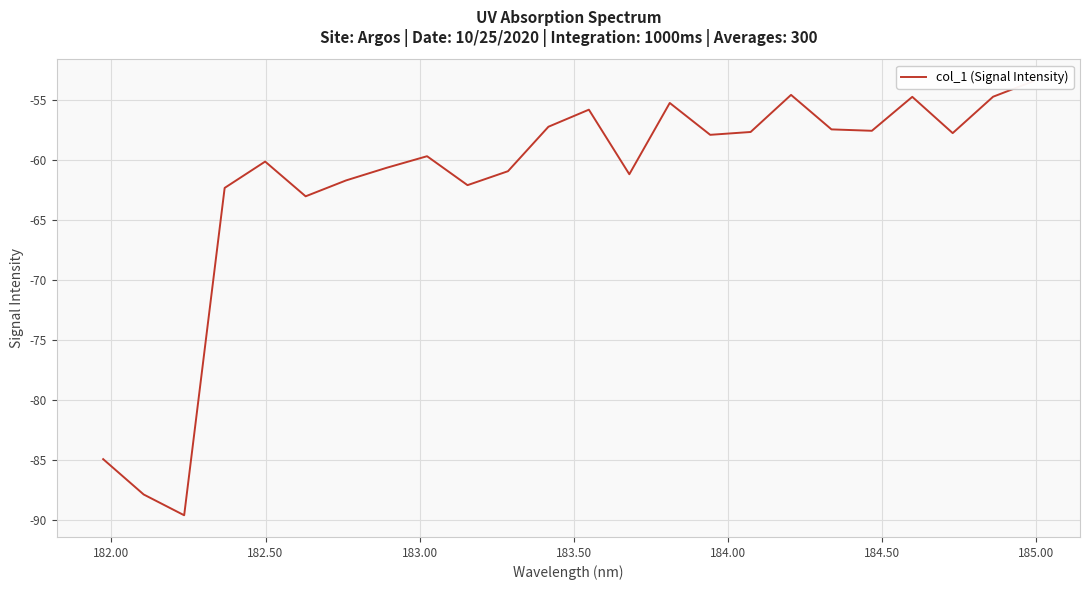

What is the sum of all values?

-1487.4